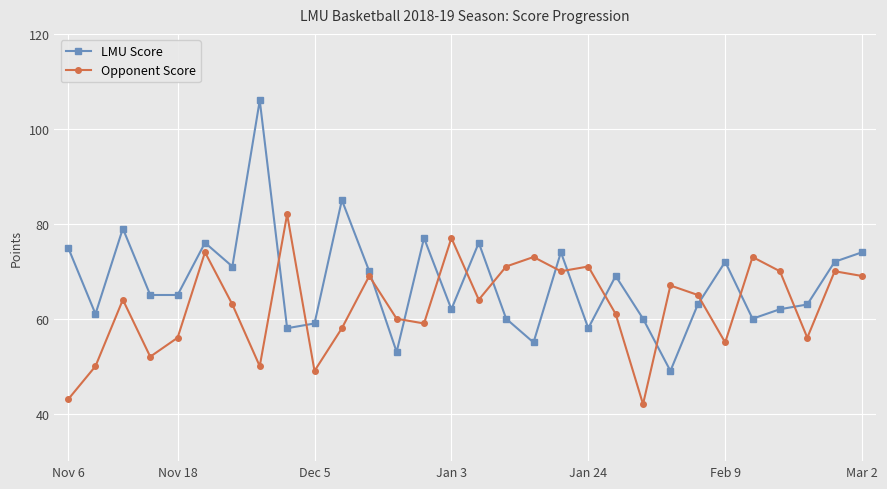

True or false: Opponent Score and LMU Score intersect in this chart.

True